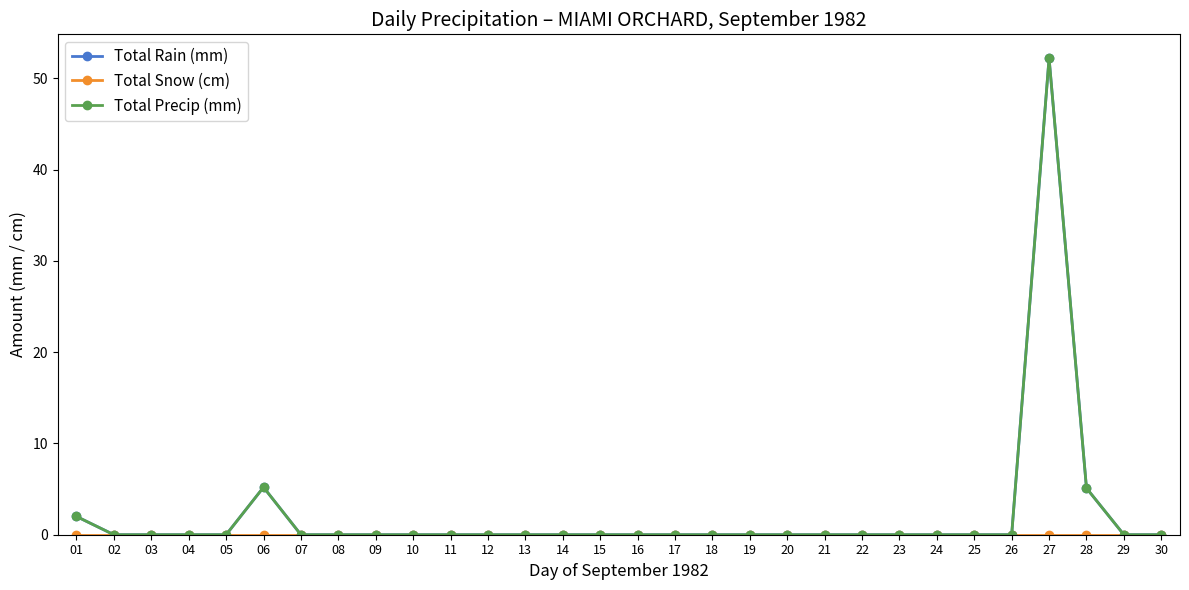

Is the value of Total Precip (mm) at 21 greater than the value of Total Rain (mm) at 27?

No